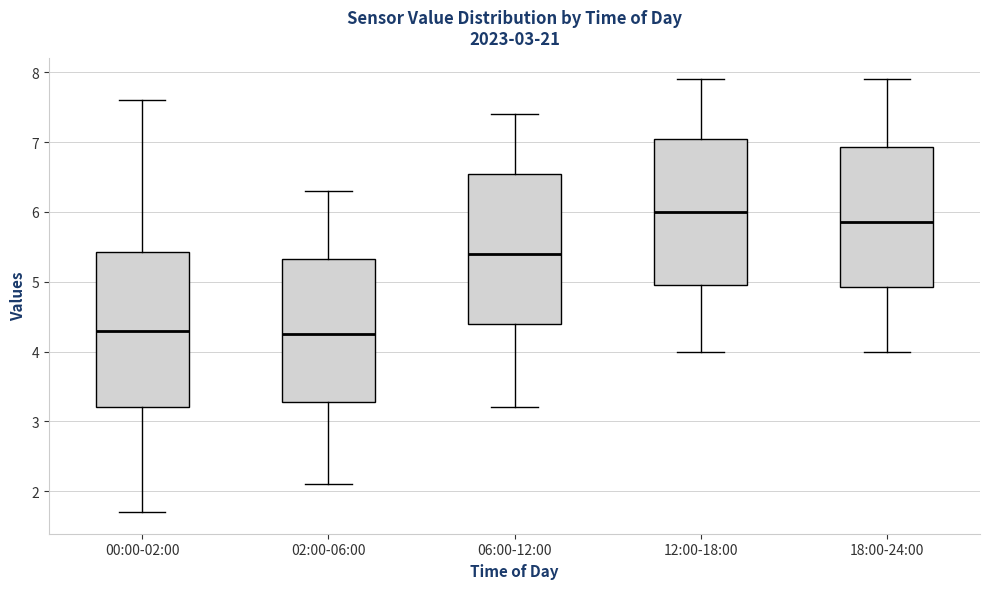

Where is the lower edge of the box for 12:00-18:00 on the y-axis? The values are not printed on the chart, so give them approximately, as read against the axis.

5.0